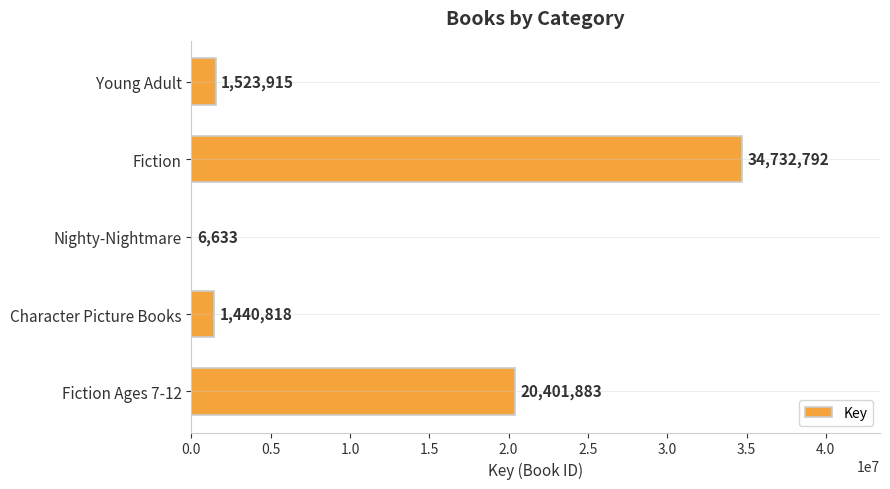

Reading top to bottom, extract all data points from this chart.

Young Adult=1523915	Fiction=34732792	Nighty-Nightmare=6633	Character Picture Books=1440818	Fiction Ages 7-12=20401883